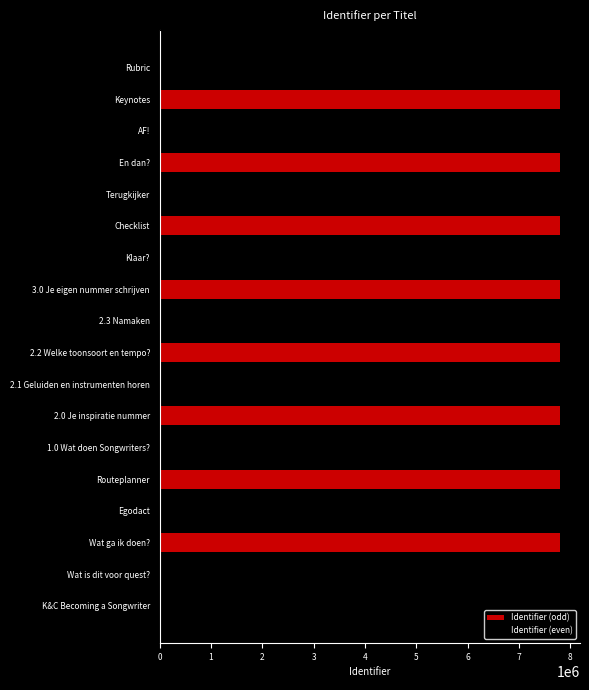

Is it true that Identifier (even) equals 7800346 at Wat ga ik doen??

True